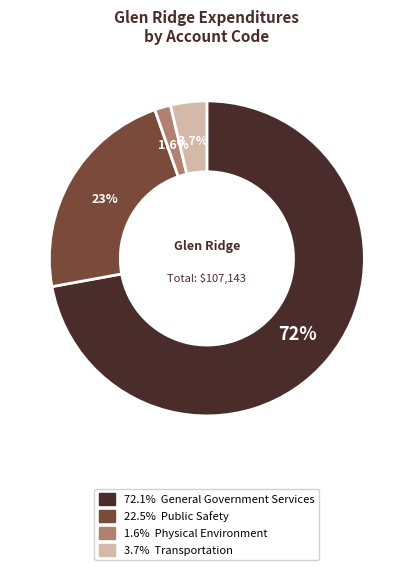

Is there any slice that represents more than half of the pie?

Yes